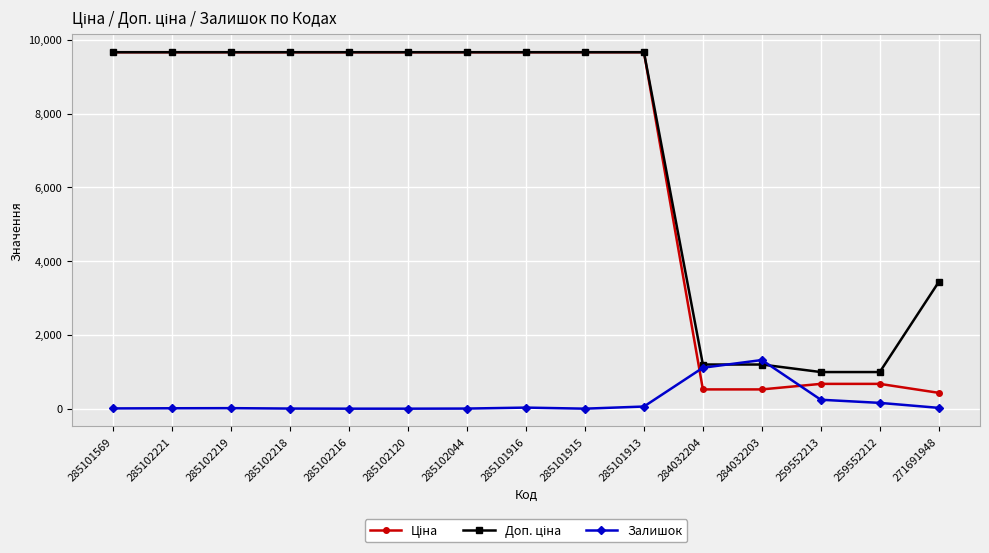

What is the greatest value displayed?

9664.7